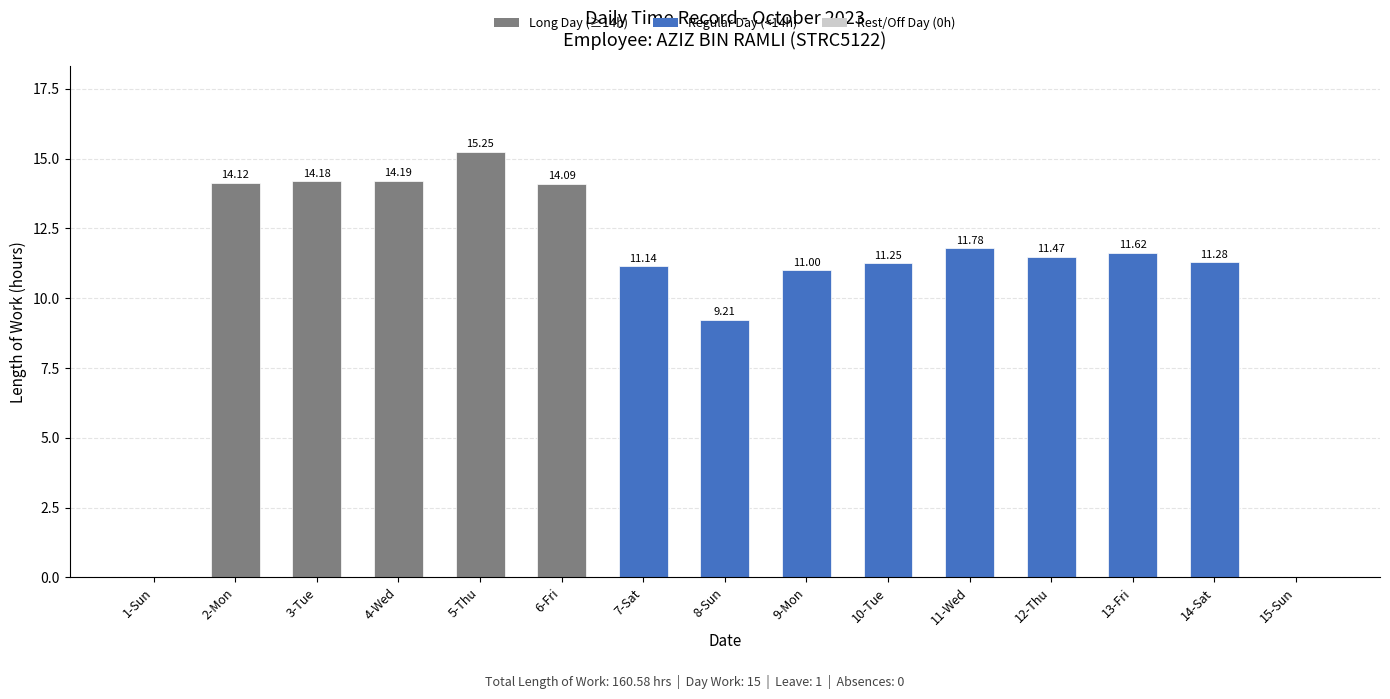

What is the ratio of the value at 6-Fri to the value at 2-Mon?

1.0